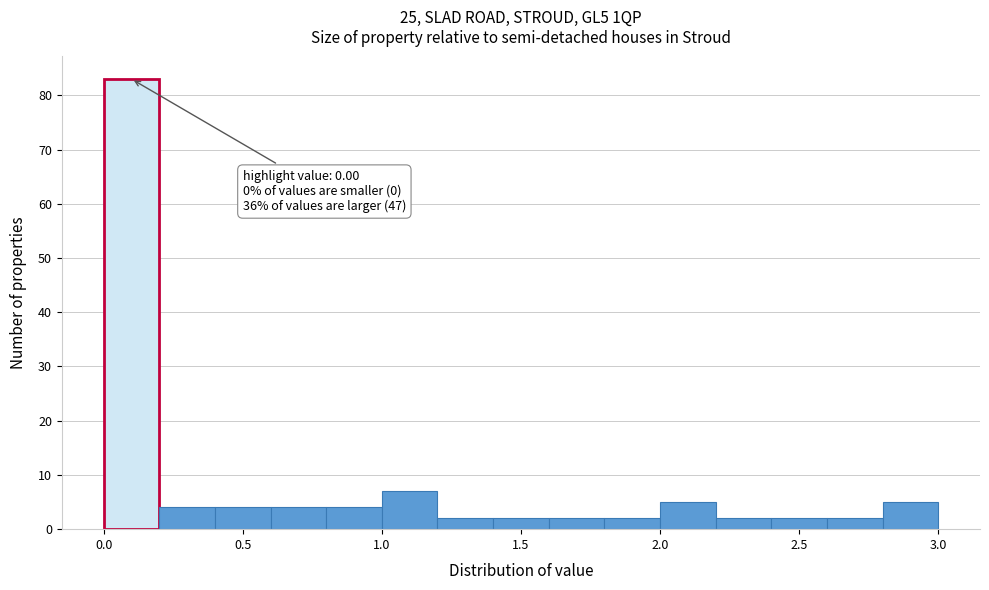

Which range on the x-axis has the tallest bar?

0.0 to 0.2